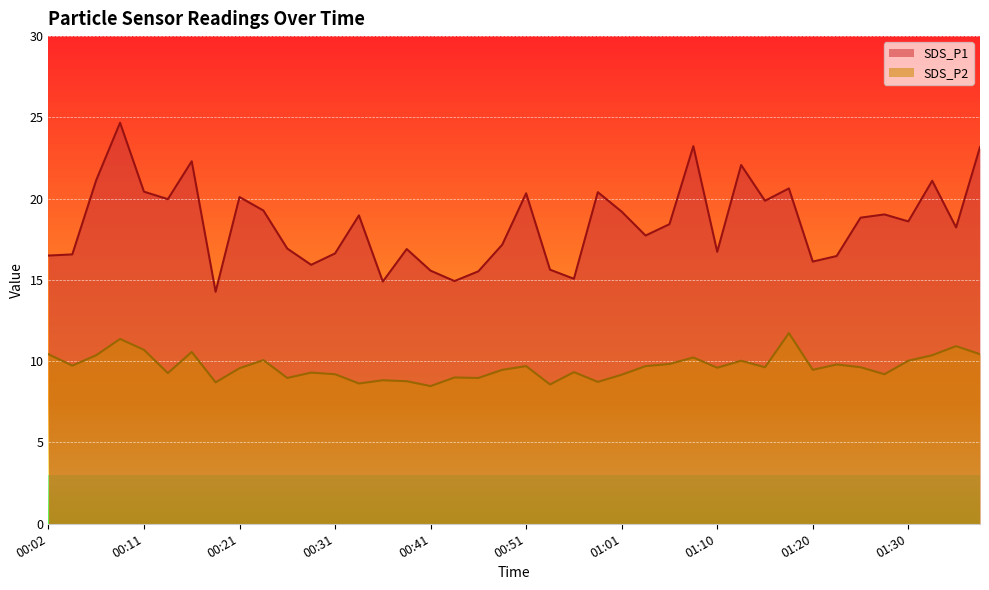

What is the difference between the maximum and second lowest values in the SDS_P1 series?

9.8